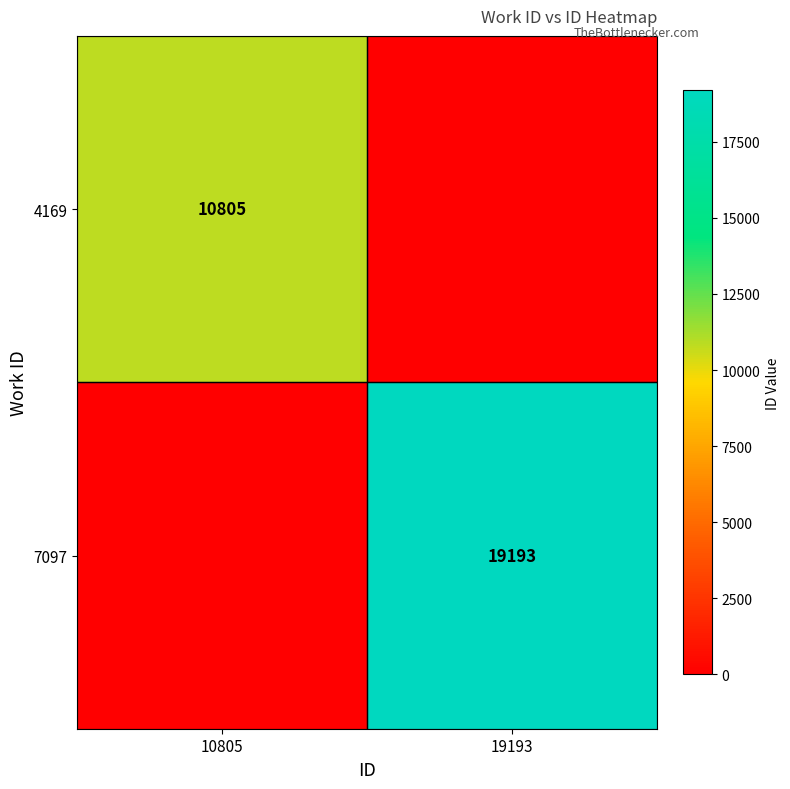

True or false: 7097 has a value of 19193 at 19193.

True